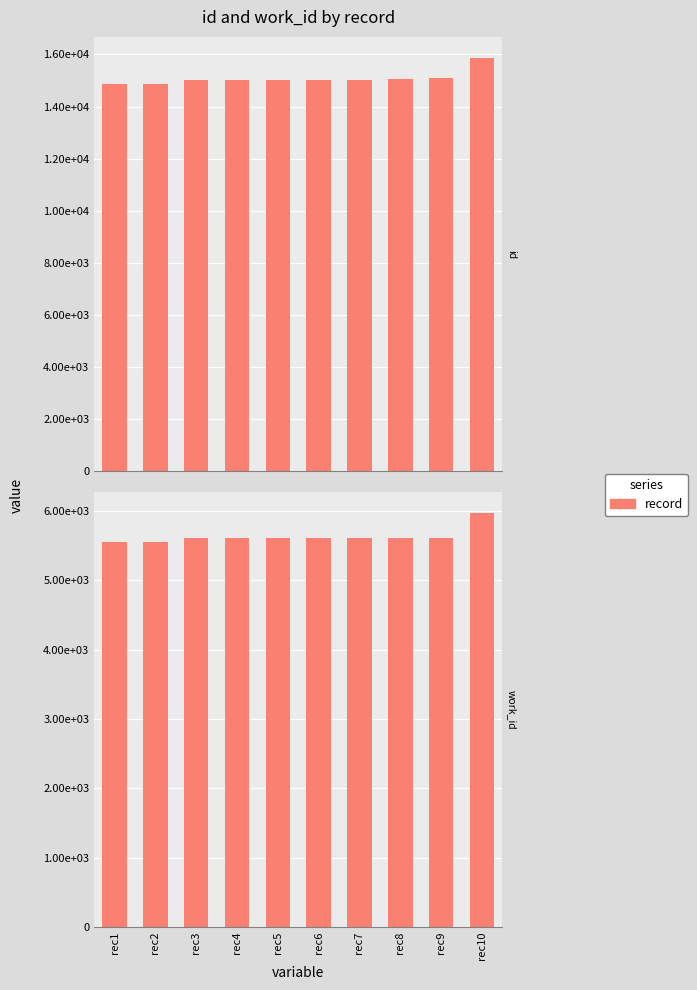

The chart shows a value of 5562 at rec1. True or false?

True